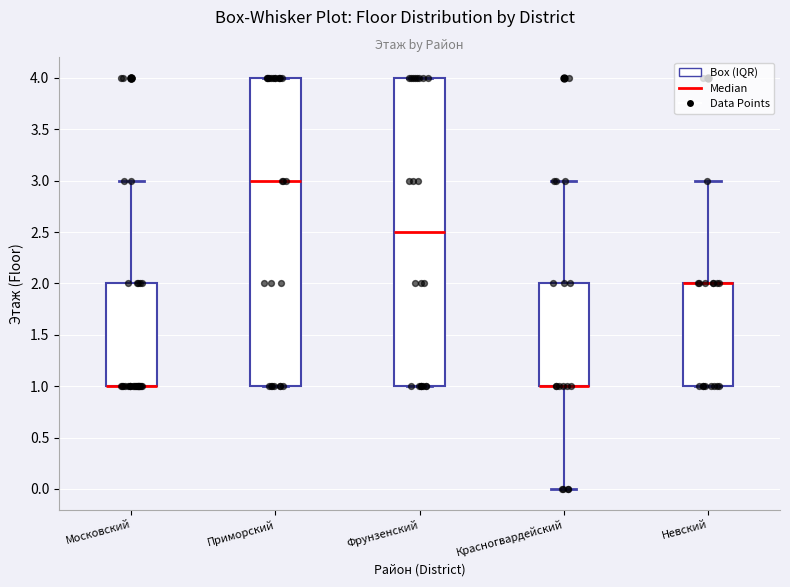

Reading left to right, transcribe this box plot: for each box, give where its median line is, the range the box spans, and where its two whiskers end, as read against the y-axis. The values are not printed on the chart, so give them approximately, as read against the axis.

Московский: median 1.0 (drawn on the box's lower edge), box 1.0 to 2.0, whiskers 1.0 to 3.0
Приморский: median 3.0, box 1.0 to 4.0, whiskers 1.0 to 4.0
Фрунзенский: median 2.5, box 1.0 to 4.0, whiskers 1.0 to 4.0
Красногвардейский: median 1.0 (drawn on the box's lower edge), box 1.0 to 2.0, whiskers 0.0 to 3.0
Невский: median 2.0 (drawn on the box's upper edge), box 1.0 to 2.0, whiskers 1.0 to 3.0